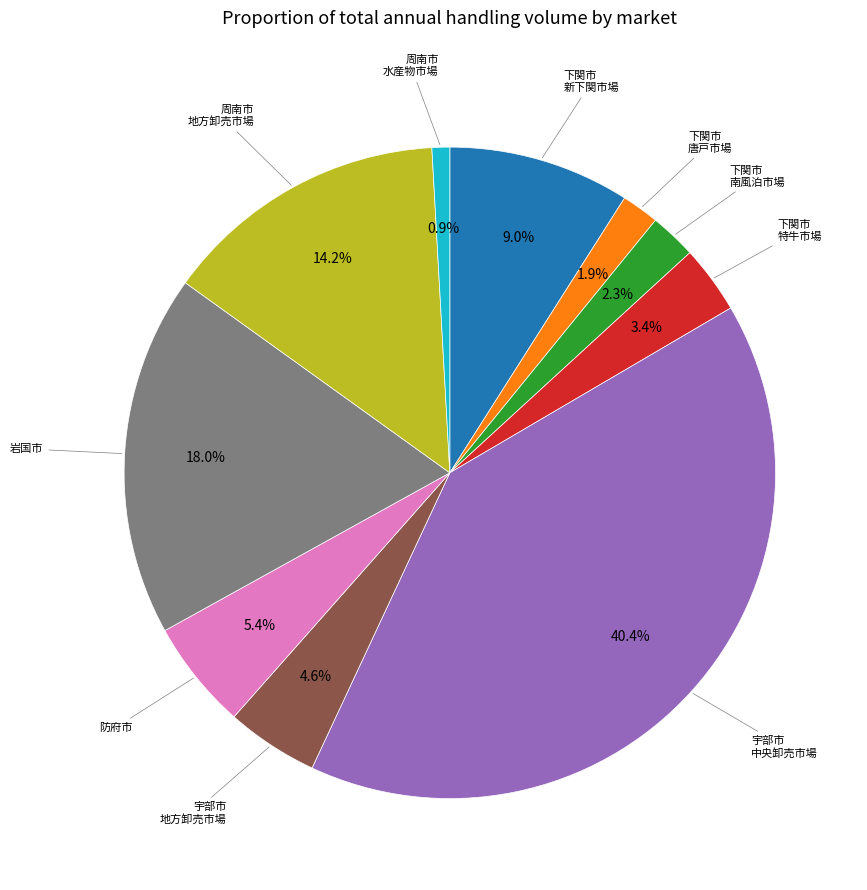

Which has a higher value, 下関市 南風泊市場 or 宇部市 地方卸売市場?

宇部市 地方卸売市場